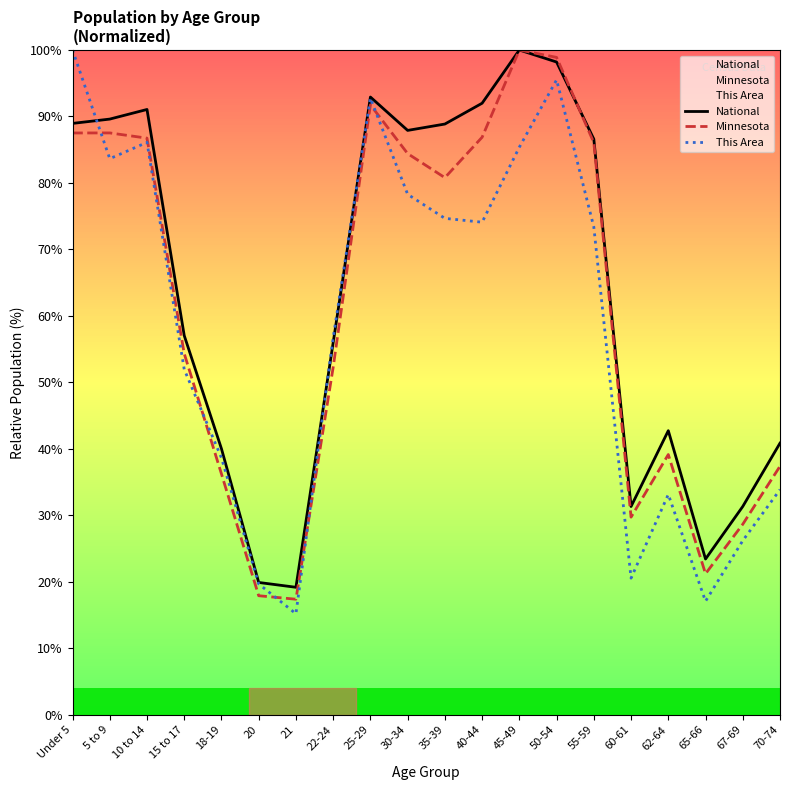

Is the value of National at 21 greater than the value of This Area at 55-59?

No